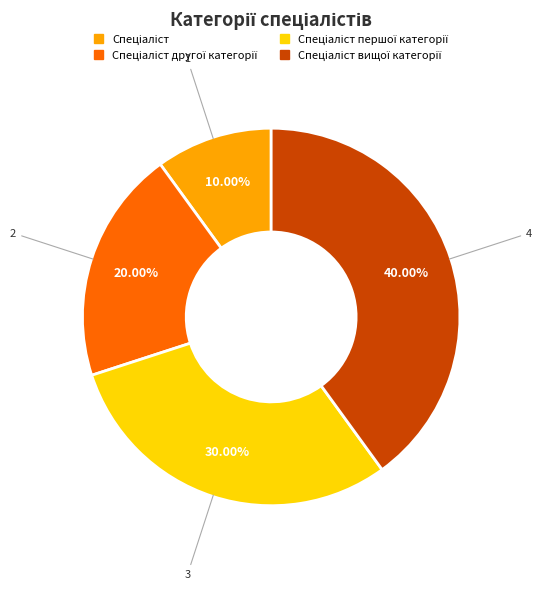

Is there any slice that represents more than half of the pie?

No